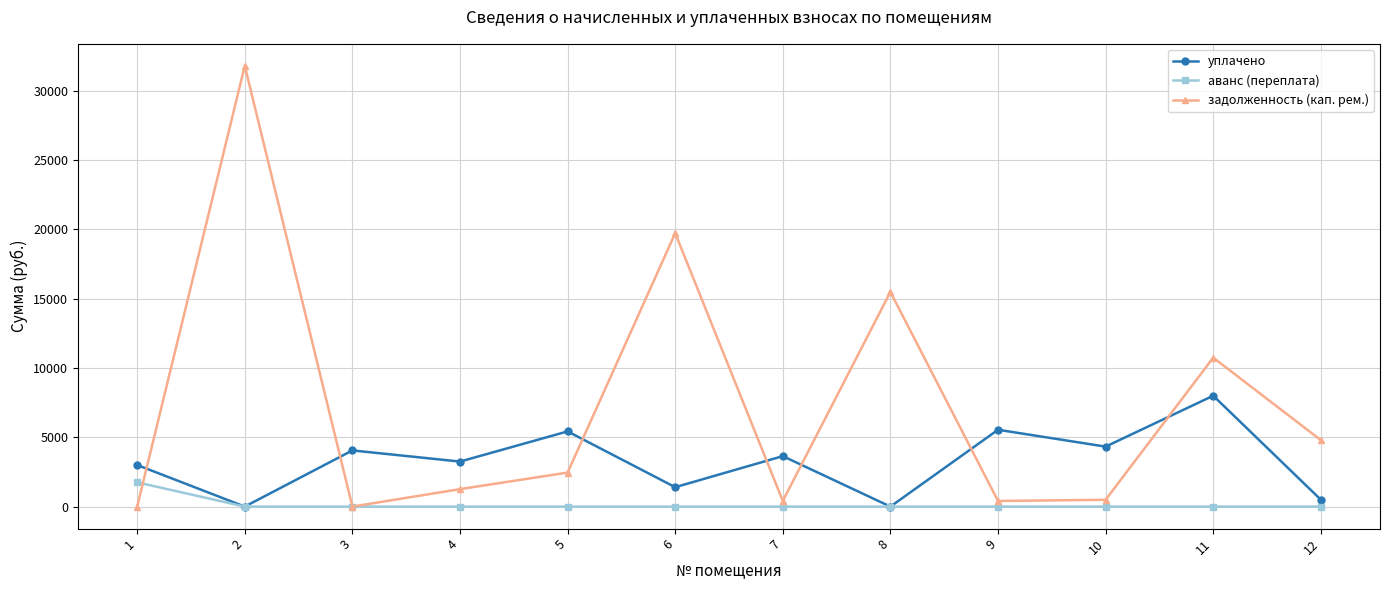

What is the maximum value for уплачено?

8000.0